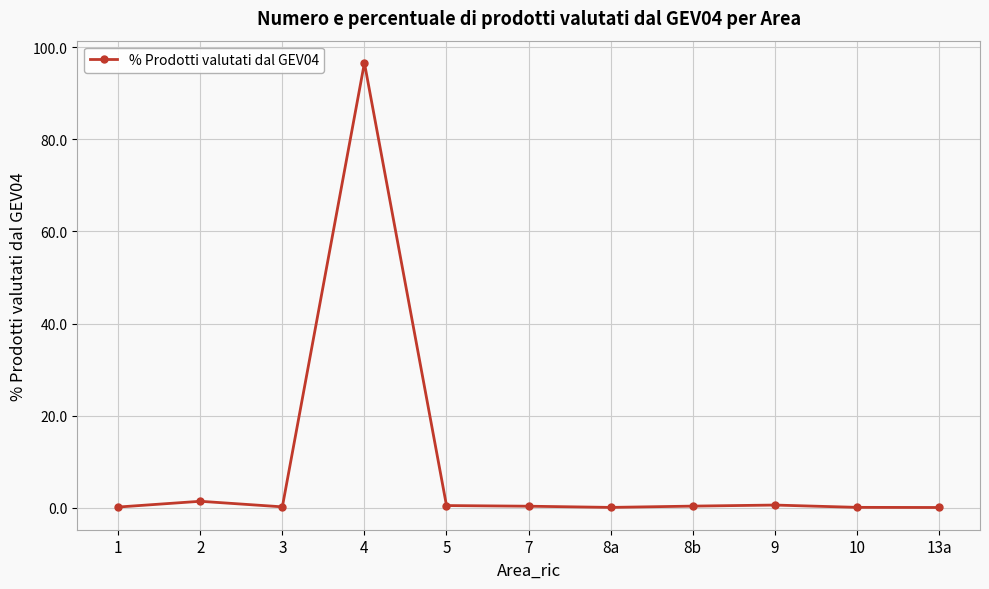

At which category does the chart reach its peak across all series?

4